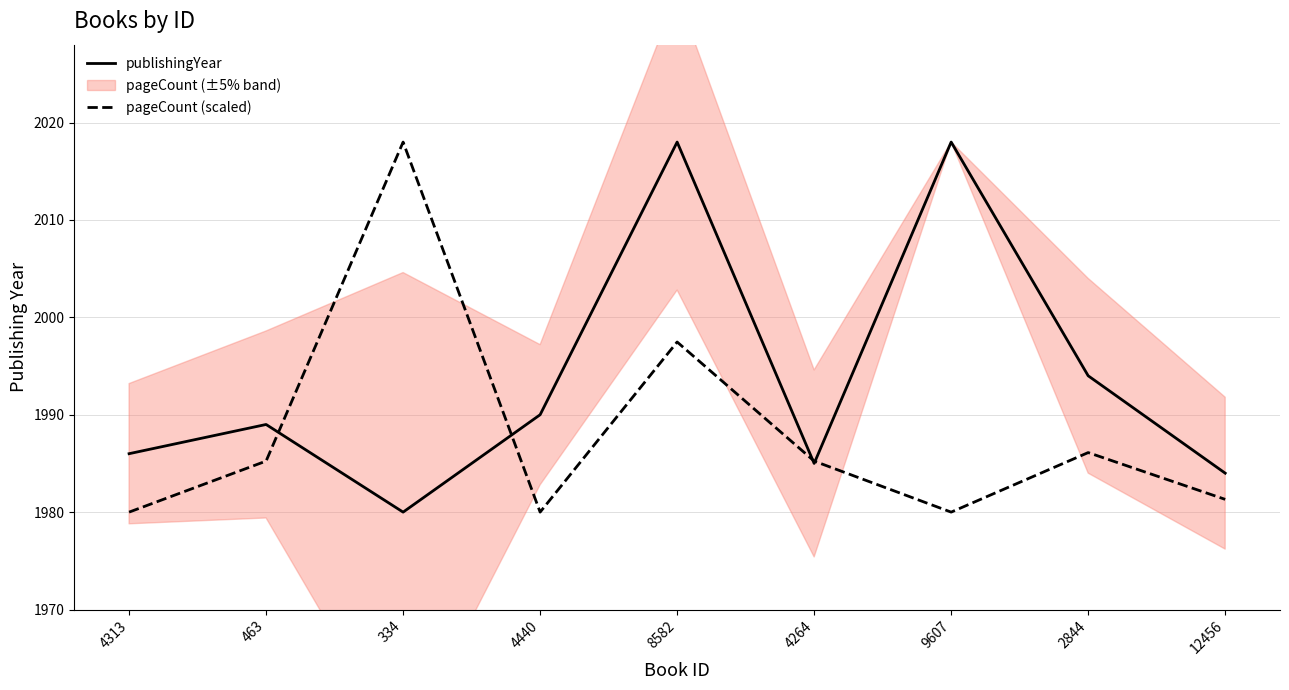

Which series has the largest total across all categories?

publishingYear